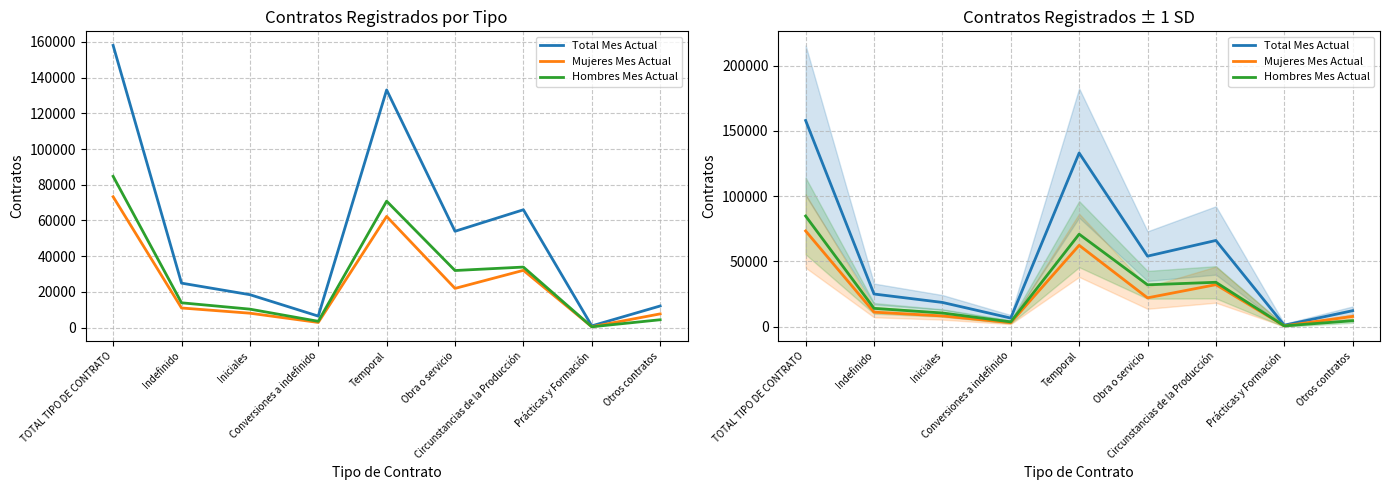

What is the average value of the Hombres Mes Actual series?

28242